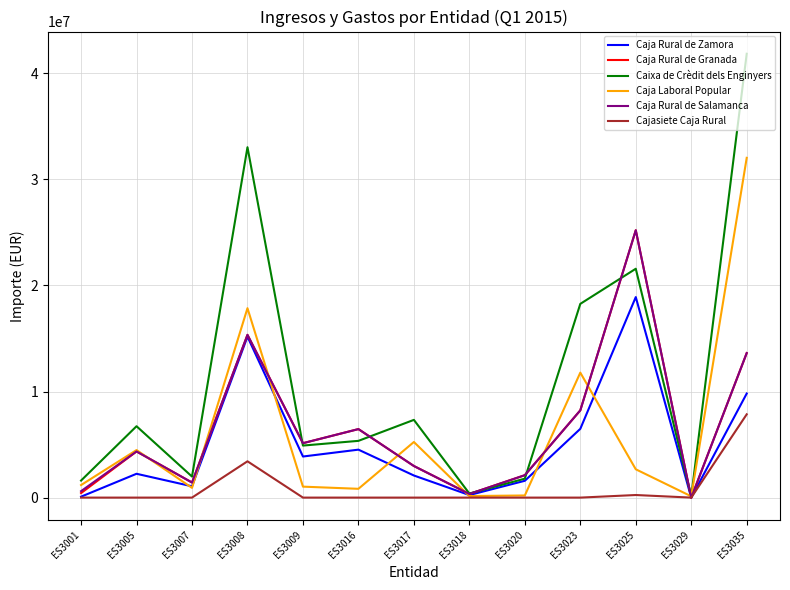

What is the average value of the Caja Laboral Popular series?

6038385